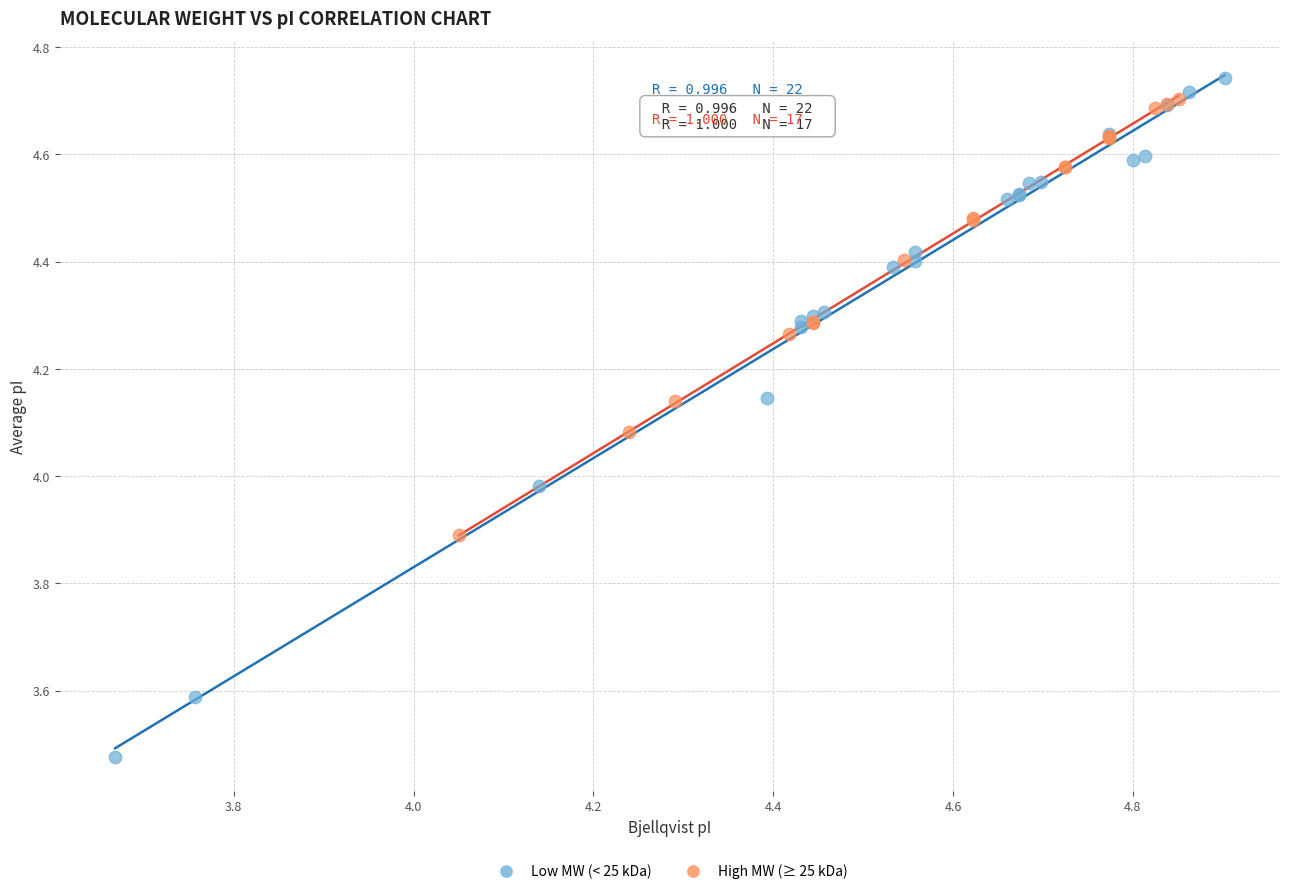

Which series reaches the minimum Y coordinate?

Low MW (< 25 kDa)